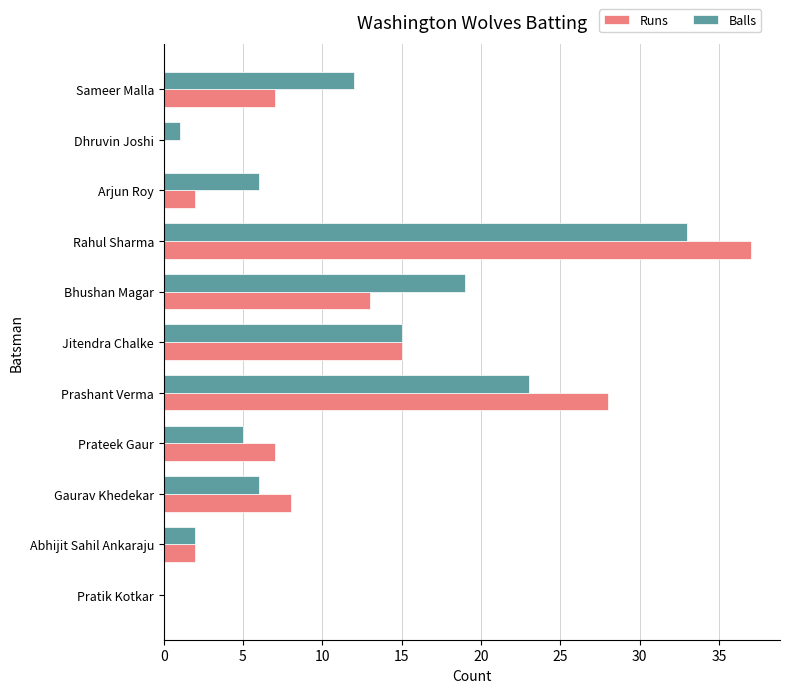

How many series are shown in this chart?

2